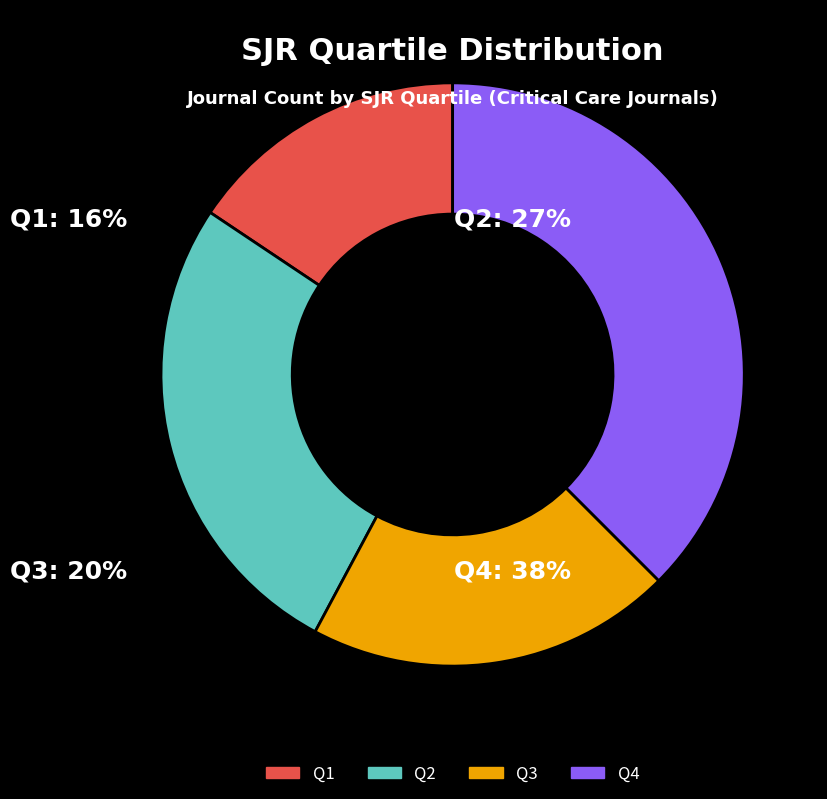

The Q3 slice represents 20% of the pie. True or false?

True